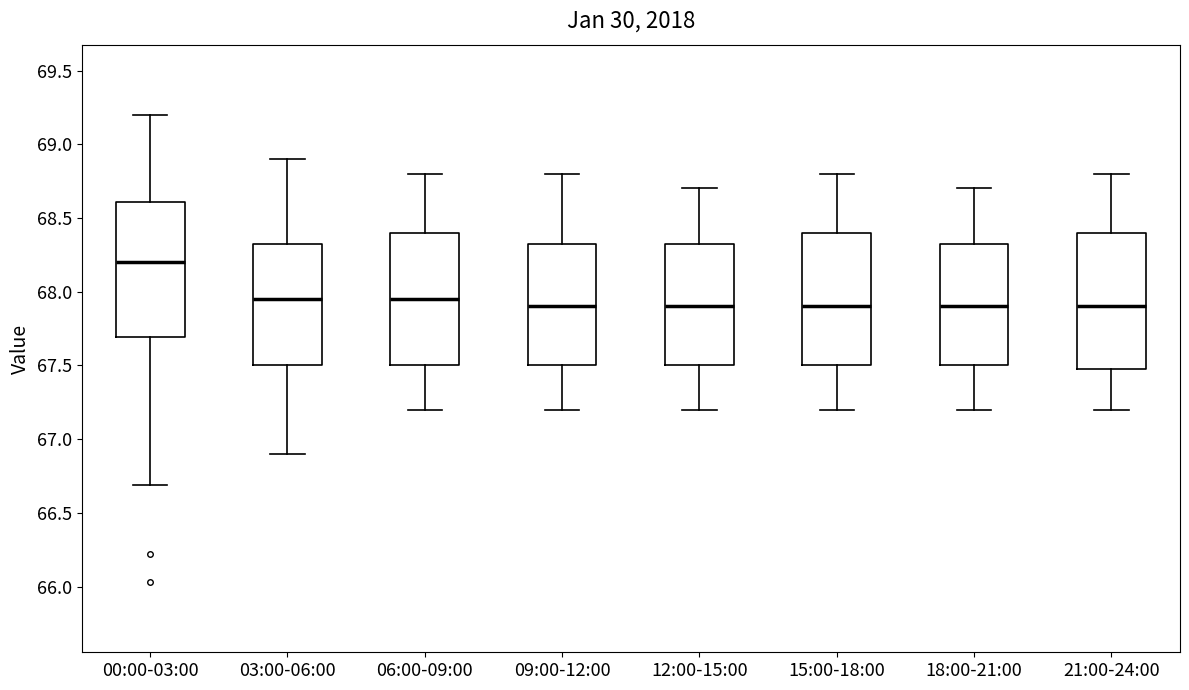

Which box has the highest median line?

00:00-03:00